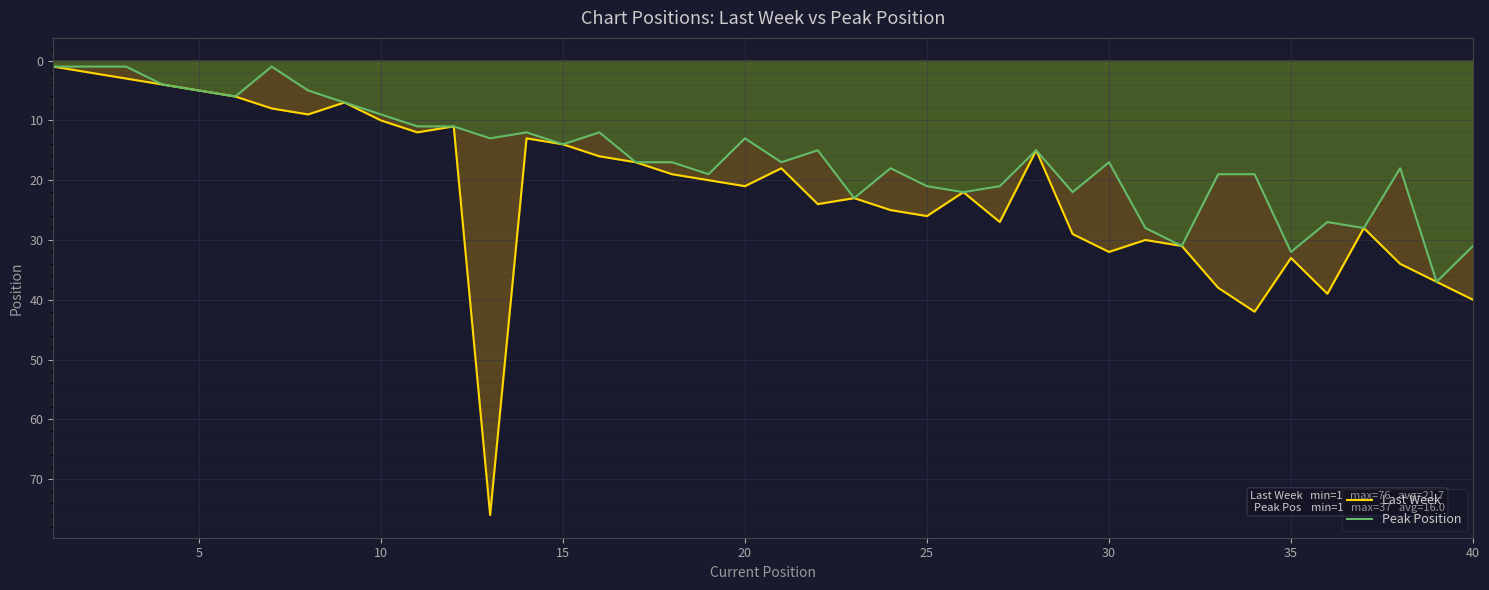

True or false: Peak Position and Last Week intersect in this chart.

False